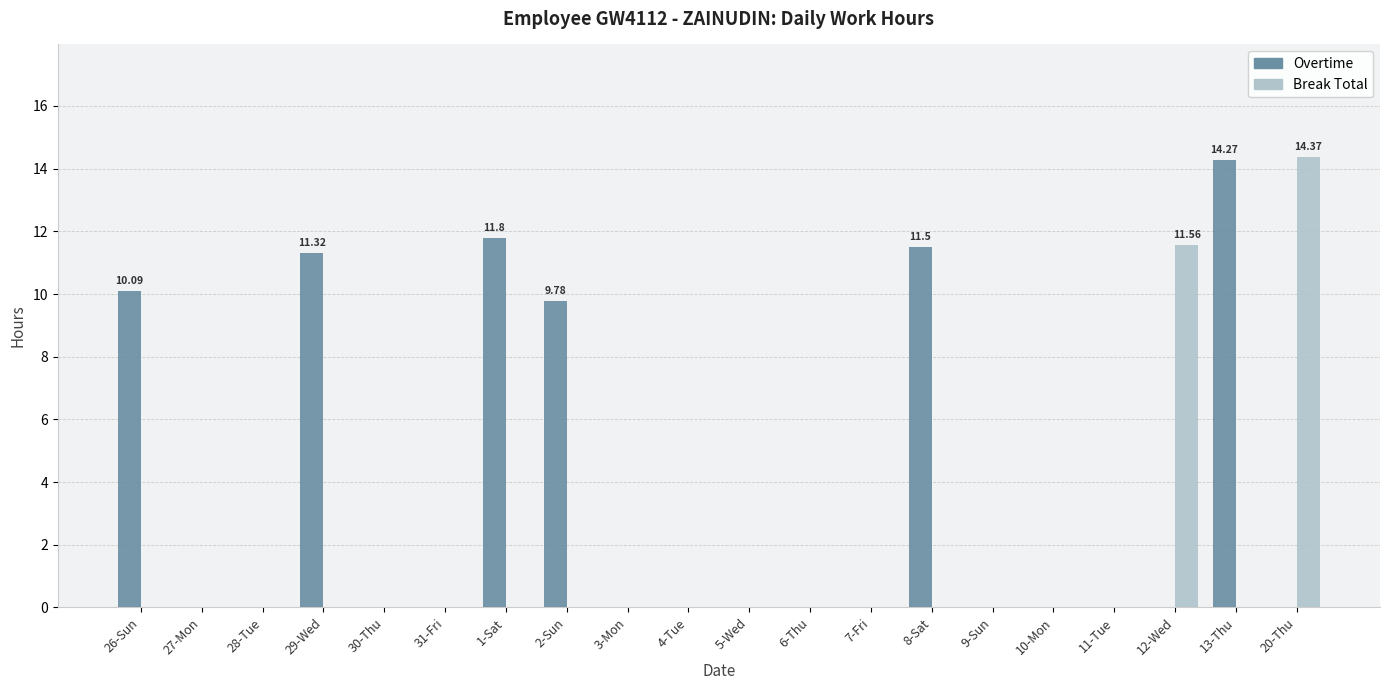

What is the greatest value displayed?

14.4